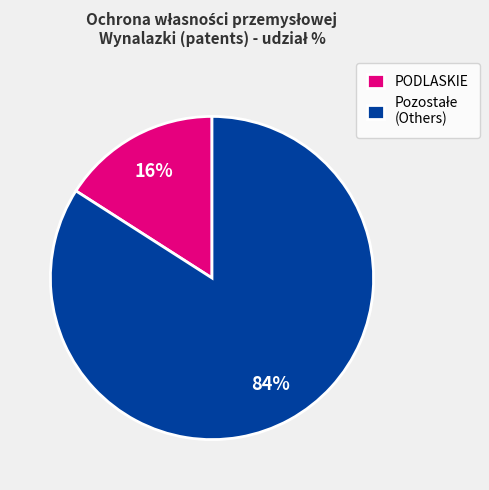

Is there a majority slice in this chart?

Yes